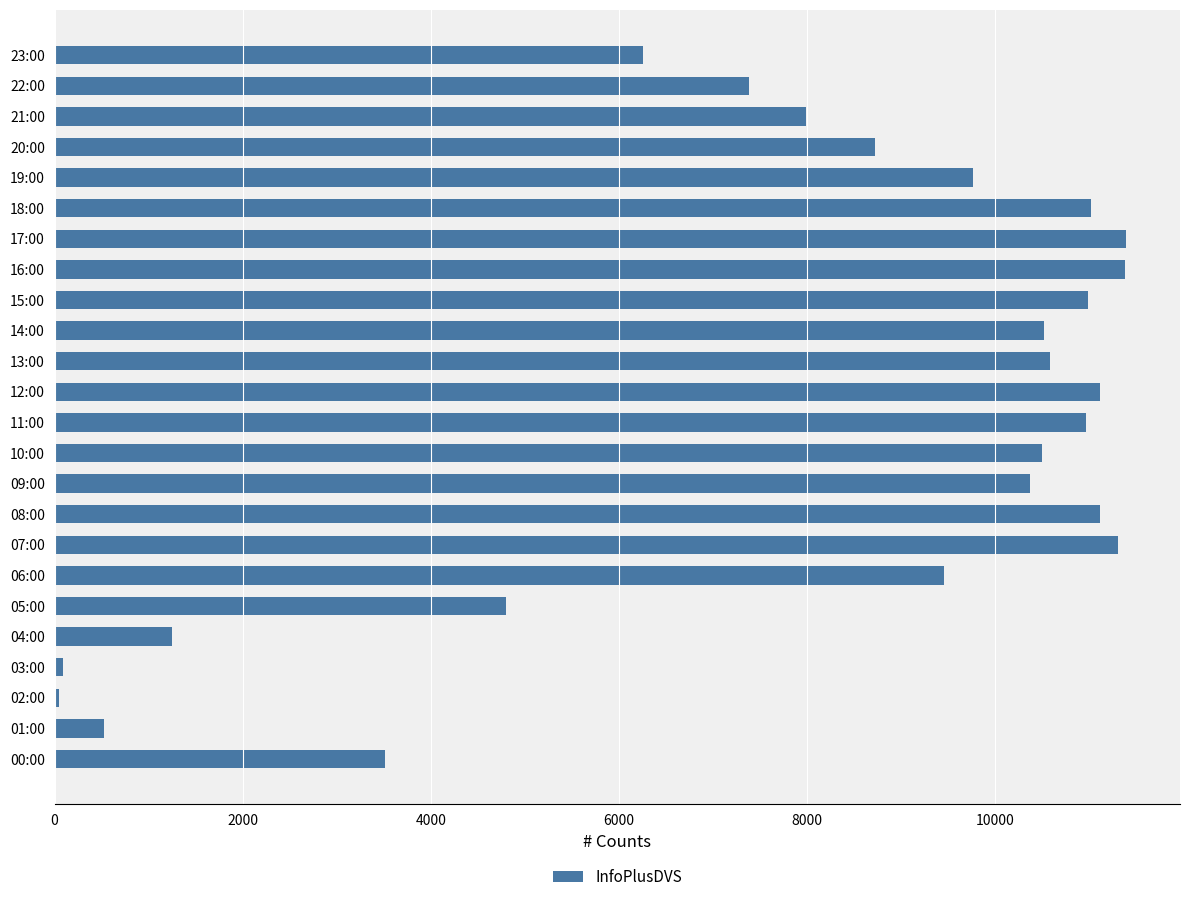

Is it true that the value at 12:00 is 15469?

False